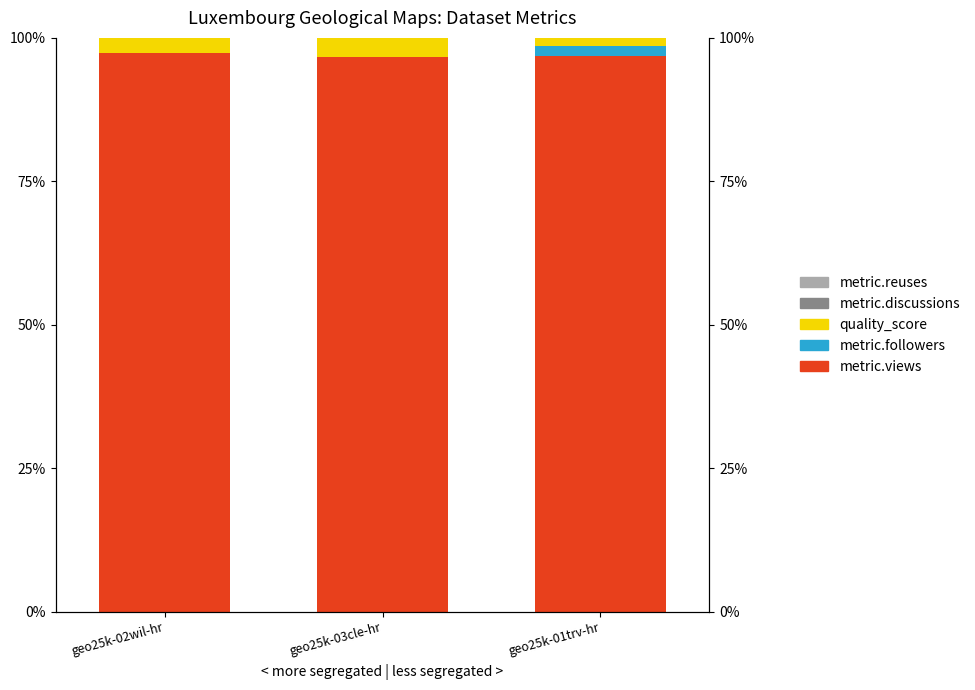

Between geo25k-03cle-hr and geo25k-02wil-hr, which is larger?

geo25k-02wil-hr